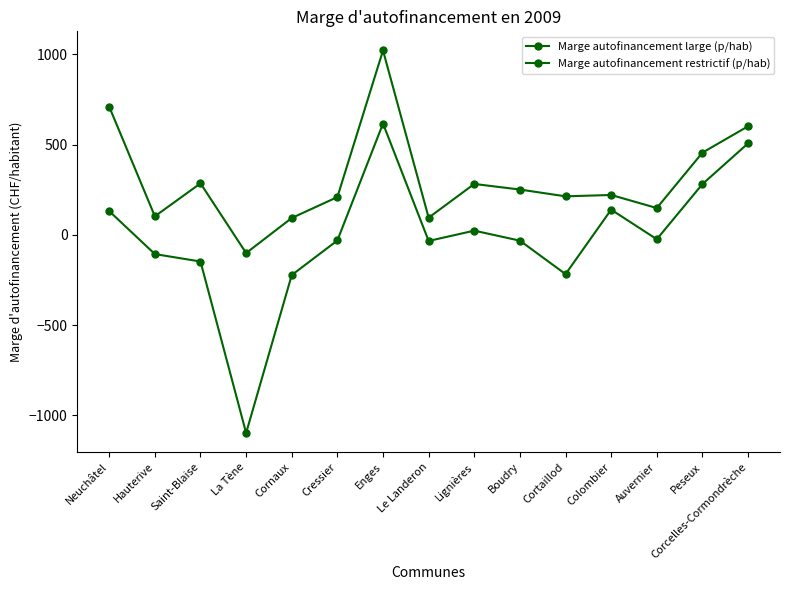

How many values in the Marge autofinancement large (p/hab) series exceed 220?

8